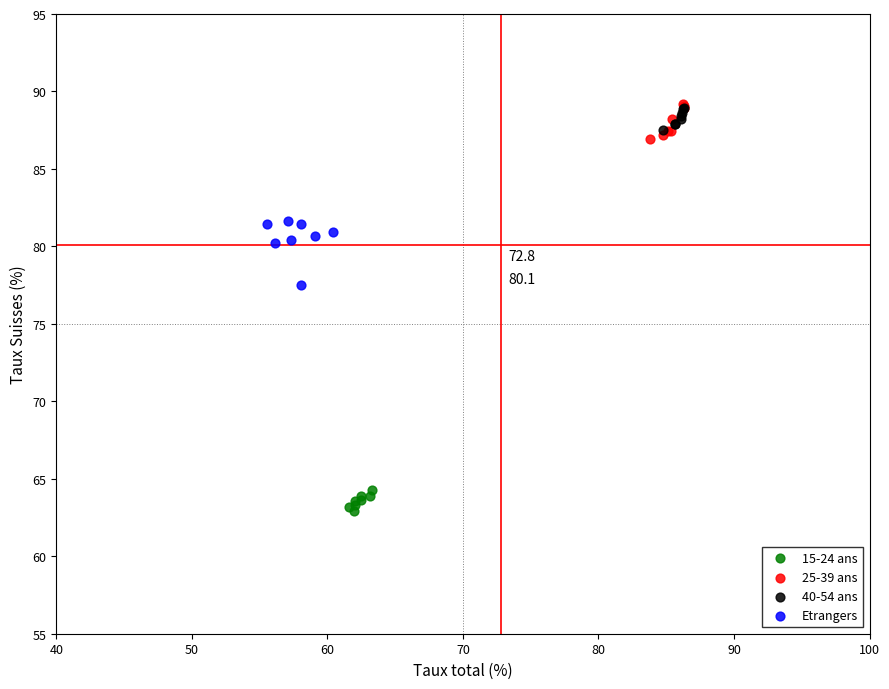

Which series reaches the minimum Y coordinate?

15-24 ans